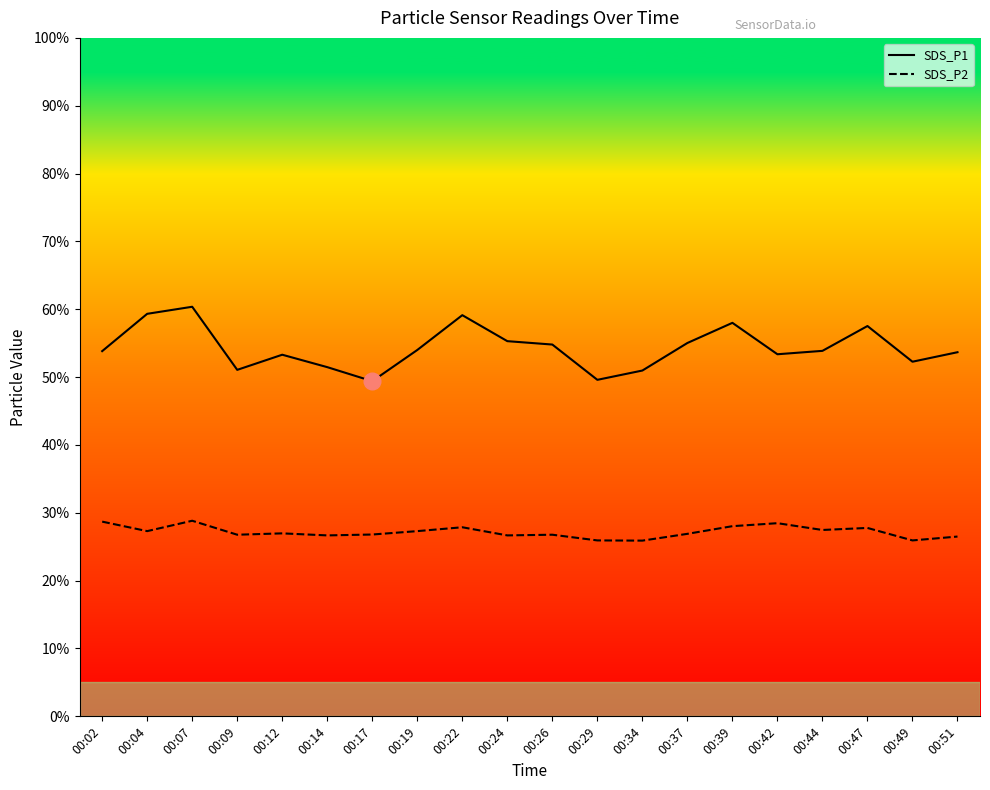

Between 00:29 and 00:47, which is larger?

00:47